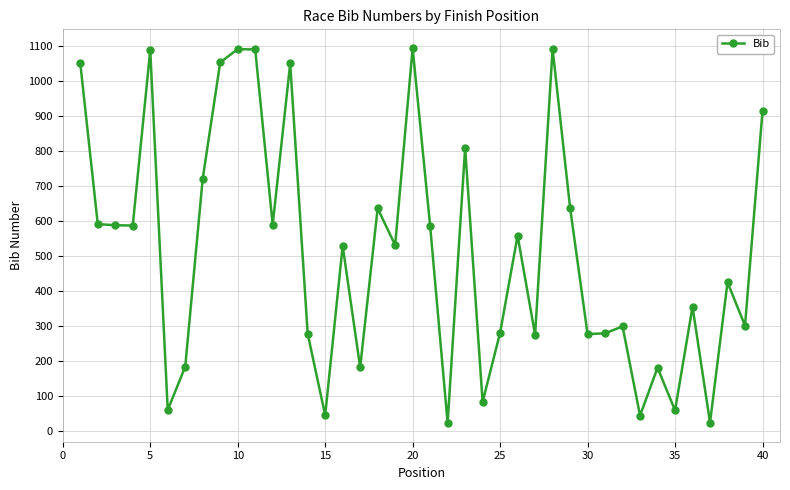

True or false: there are more than 0 points higher than both neighbors.

True